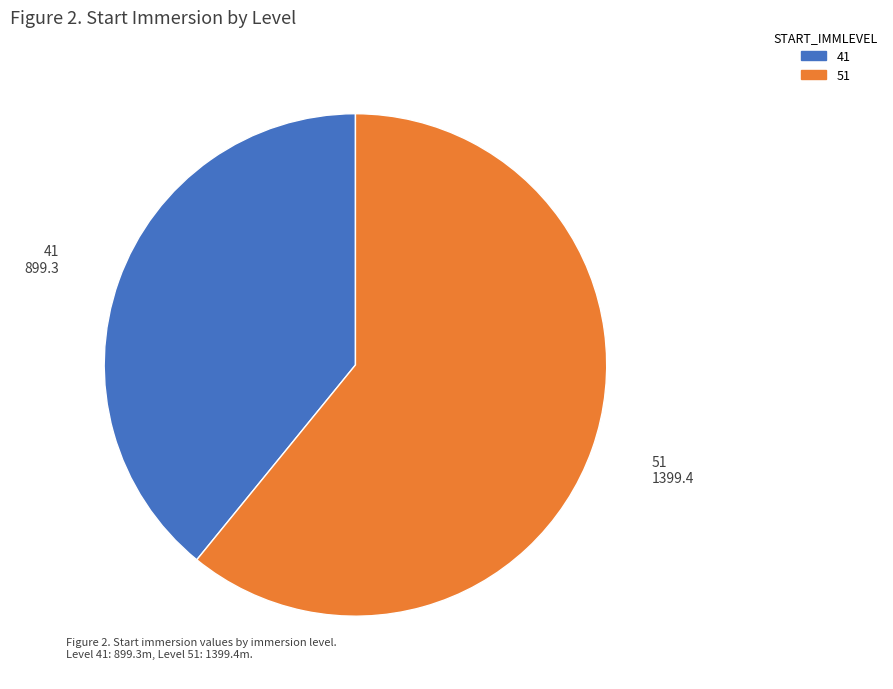

Is there any slice that represents more than half of the pie?

Yes